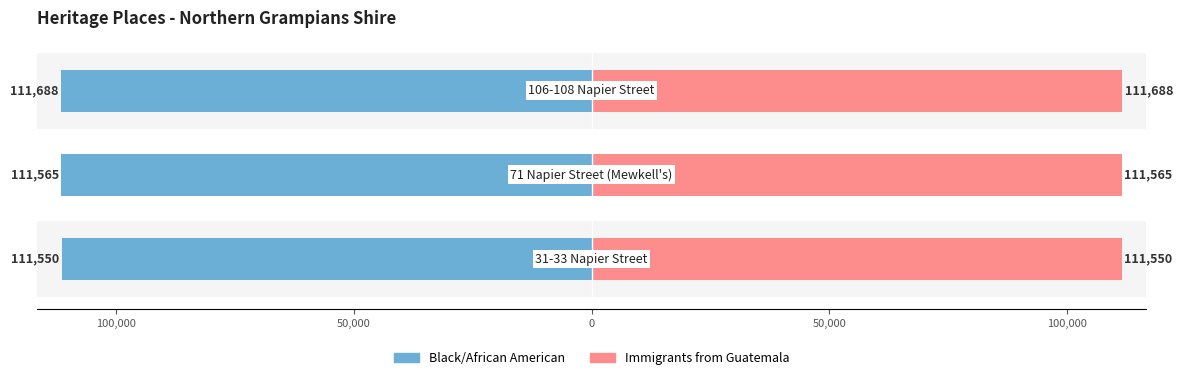

How many Immigrants from Guatemala values are between 111 and 112?

3